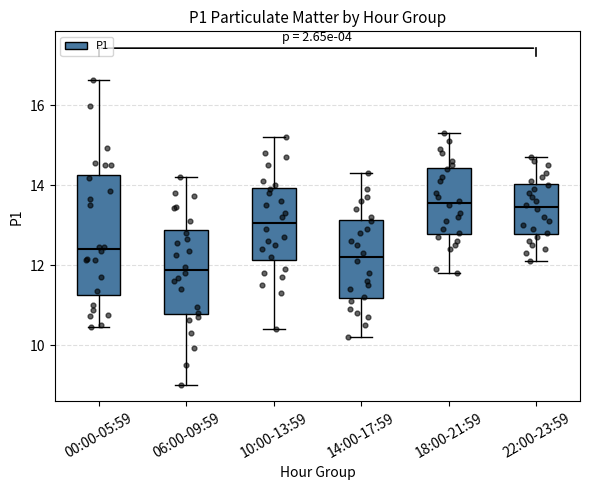

Reading left to right, read every box against the y-axis: the position of its median line, the range the box covers, and the ends of its whiskers. The values are not printed on the chart, so give them approximately, as read against the axis.

00:00-05:59: median 12.4, box 11.2 to 14.2, whiskers 10.4 to 16.6
06:00-09:59: median 11.8, box 10.8 to 12.8, whiskers 9.0 to 14.2
10:00-13:59: median 13.0, box 12.2 to 14.0, whiskers 10.4 to 15.2
14:00-17:59: median 12.2, box 11.2 to 13.2, whiskers 10.2 to 14.4
18:00-21:59: median 13.6, box 12.8 to 14.4, whiskers 11.8 to 15.4
22:00-23:59: median 13.4, box 12.8 to 14.0, whiskers 12.2 to 14.8